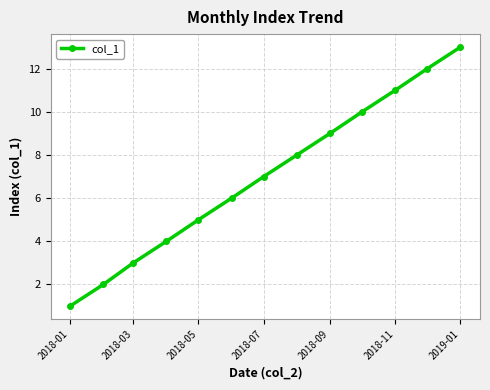

True or false: there are more than 1 points higher than both neighbors.

False